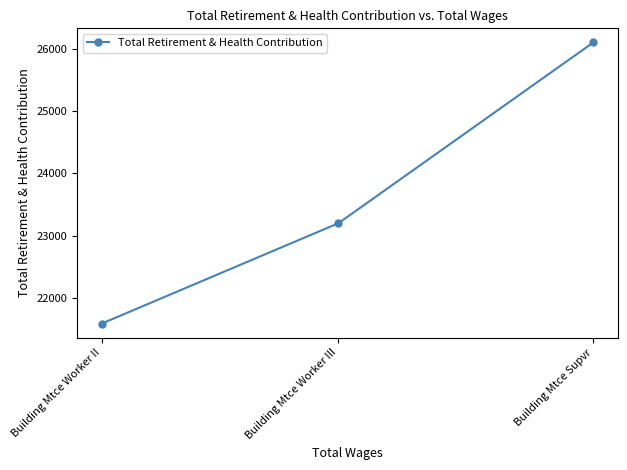

Which has a higher value, Building Mtce Worker III or Building Mtce Worker II?

Building Mtce Worker III